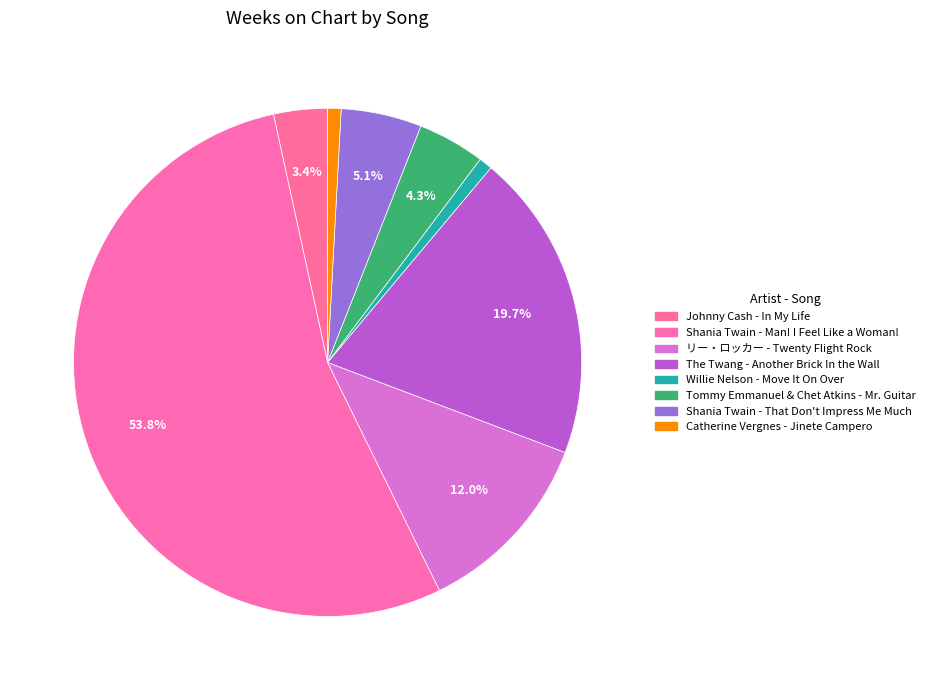

How many segments does this pie chart have?

8